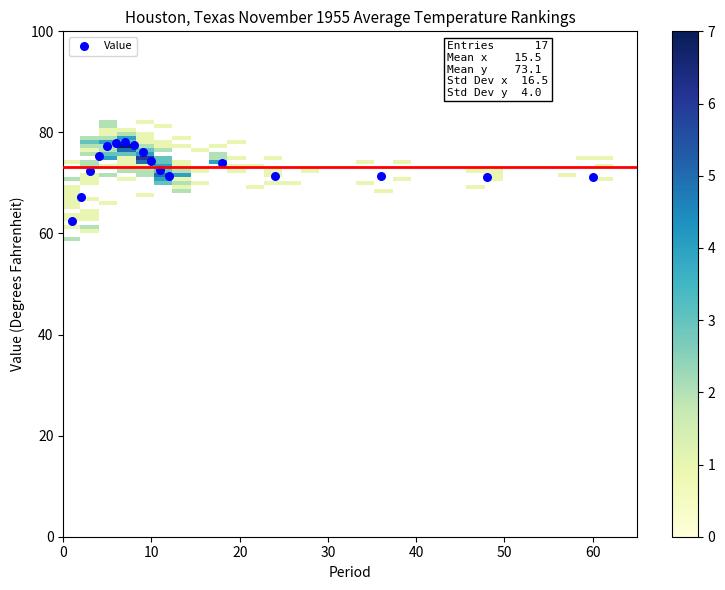

What is the range of X values (max minus min)?

59.0